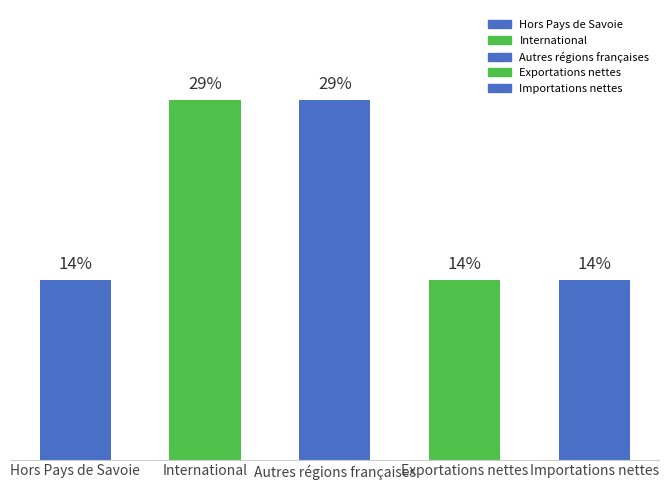

Are the bars horizontal?

No